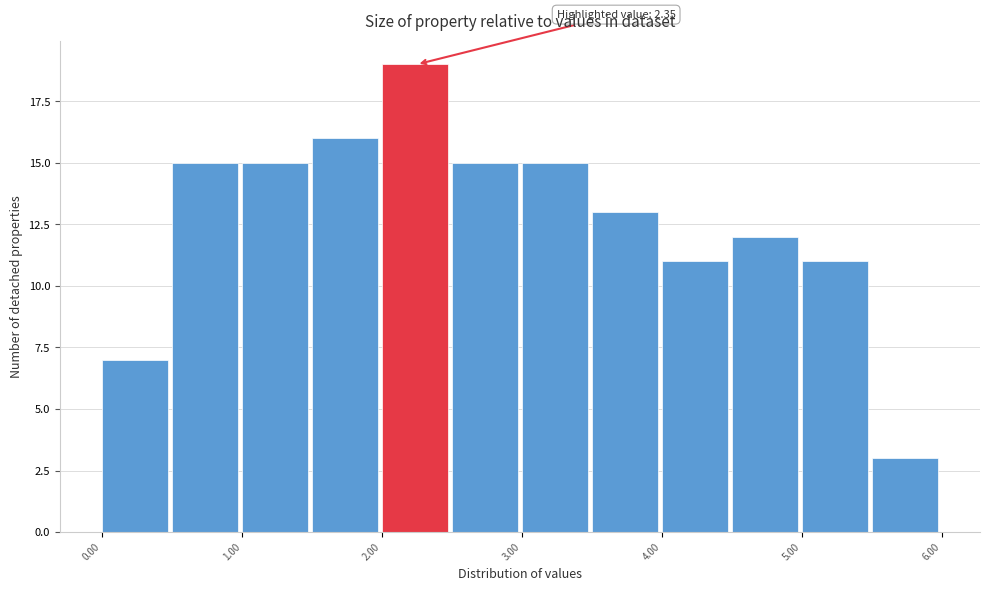

Which range on the x-axis has the tallest bar?

2.0 to 2.5